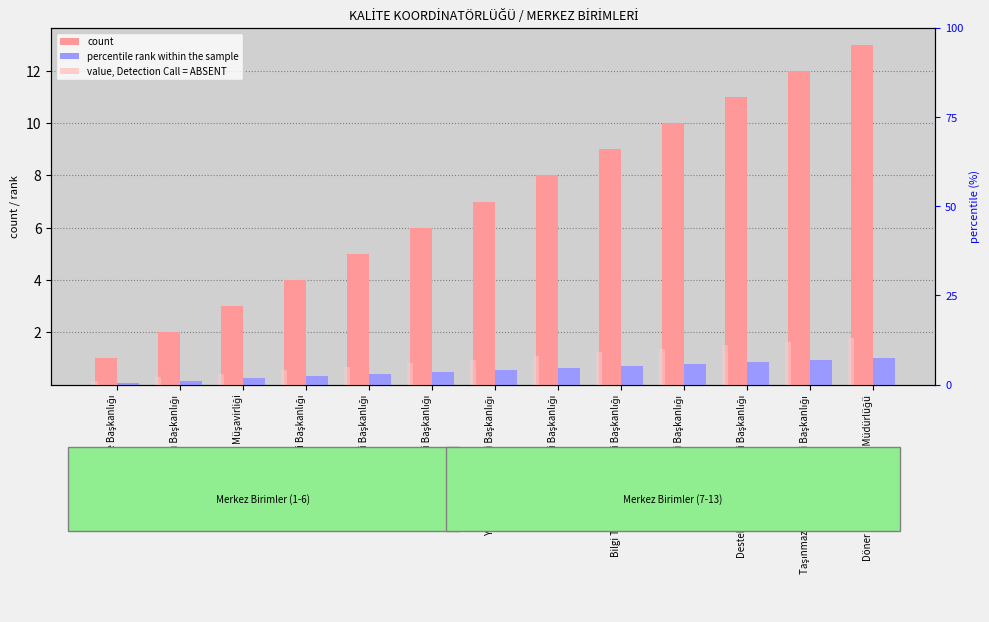

Which series has the widest spread of values?

count